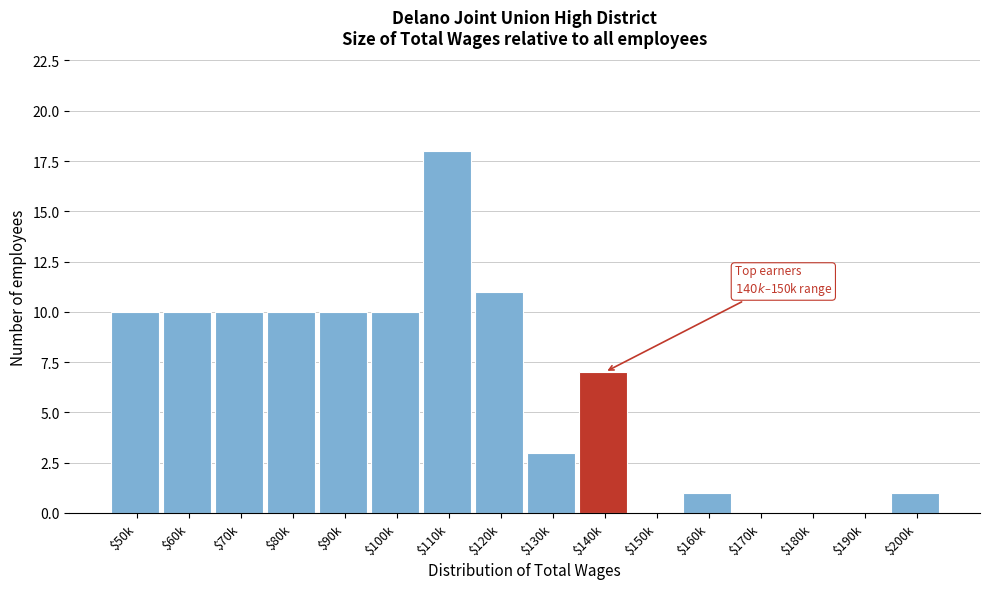

At which category does the chart reach its peak across all series?

$110k